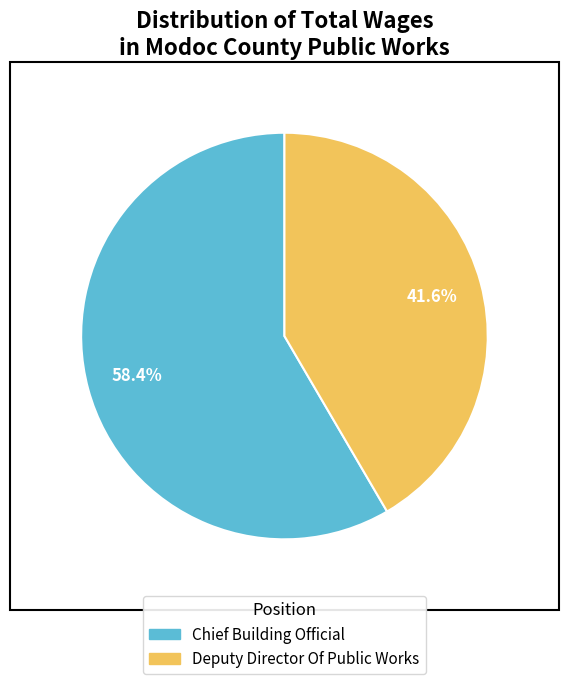

Which category has the smallest portion of the pie?

Deputy Director Of Public Works